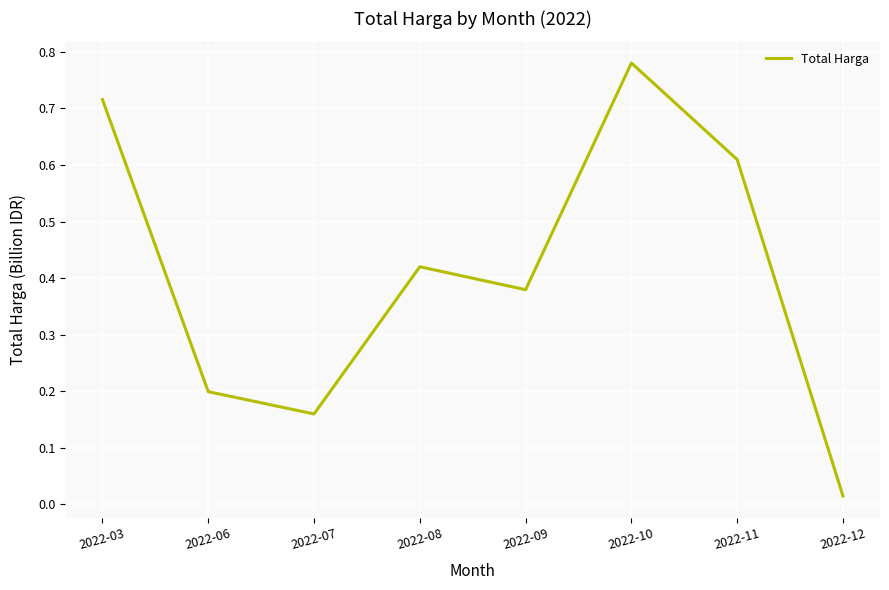

How many categories are shown in the chart?

8